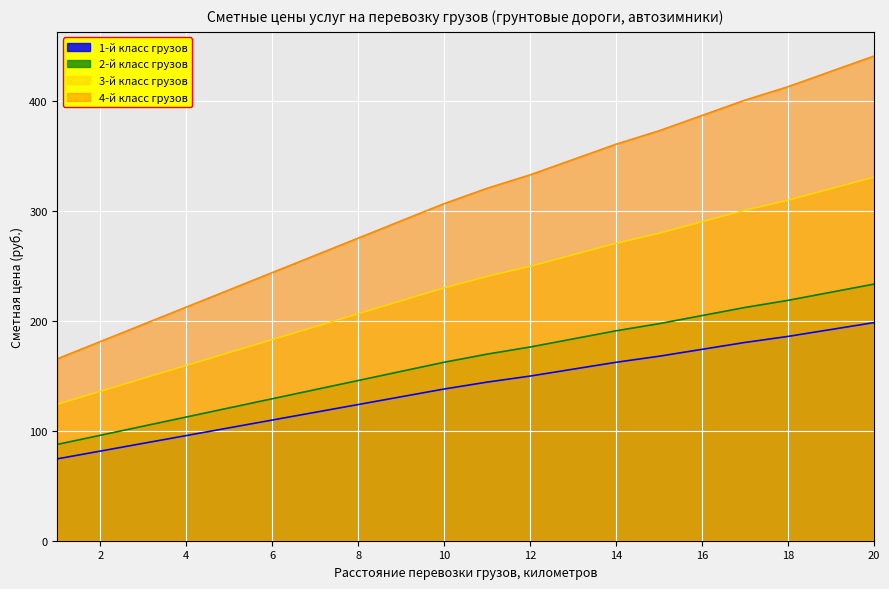

Reading left to right, what are all the values shown in this chart?

1-й класс грузов: 1=74.5	2=81.5	3=88.6	4=95.6	5=102.7	6=109.7	7=116.8	8=123.8	9=130.9	10=137.9	11=144.2	12=149.7	13=156.0	14=162.2	15=167.7	16=174.0	17=180.3	18=185.8	19=192.0	20=198.3
2-й класс грузов: 1=87.6	2=95.9	3=104.2	4=112.5	5=120.8	6=129.1	7=137.4	8=145.7	9=154.0	10=162.3	11=169.7	12=176.1	13=183.5	14=190.9	15=197.3	16=204.7	17=212.1	18=218.5	19=225.9	20=233.3
3-й класс грузов: 1=124.1	2=135.8	3=147.6	4=159.4	5=171.1	6=182.9	7=194.6	8=206.4	9=218.2	10=229.9	11=240.3	12=249.5	13=259.9	14=270.4	15=279.6	16=290.0	17=300.4	18=309.6	19=320.0	20=330.5
4-й класс грузов: 1=165.5	2=181.1	3=196.8	4=212.5	5=228.2	6=243.8	7=259.5	8=275.2	9=290.9	10=306.5	11=320.5	12=332.7	13=346.6	14=360.5	15=372.7	16=386.7	17=400.6	18=412.8	19=426.7	20=440.6